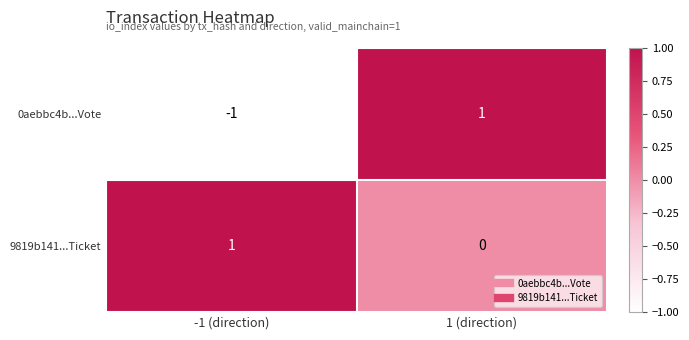

Where is 9819b141...Ticket nearest to the value 0?

1 (direction)